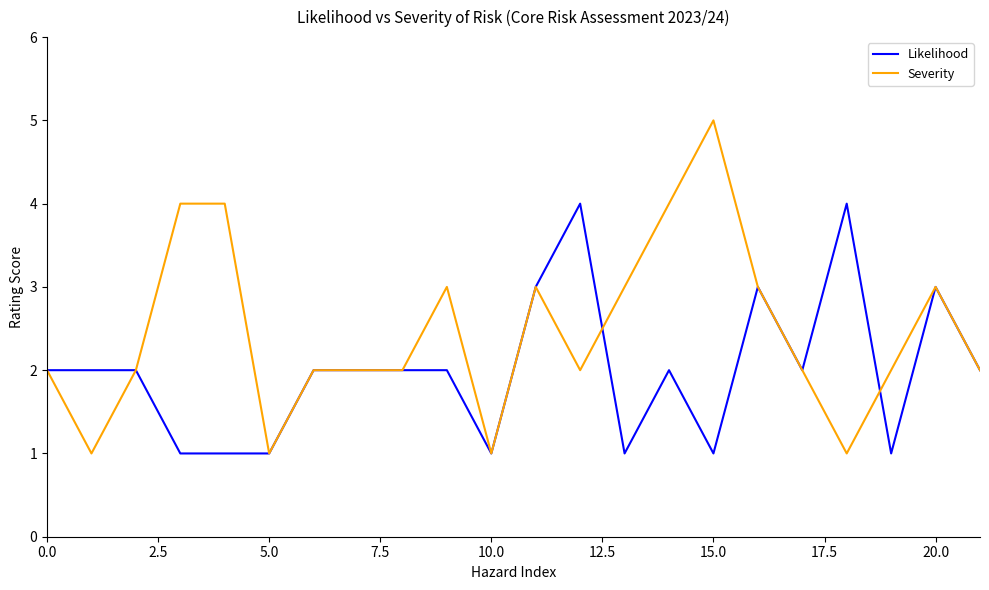

Which series has the largest range (max minus min)?

Severity